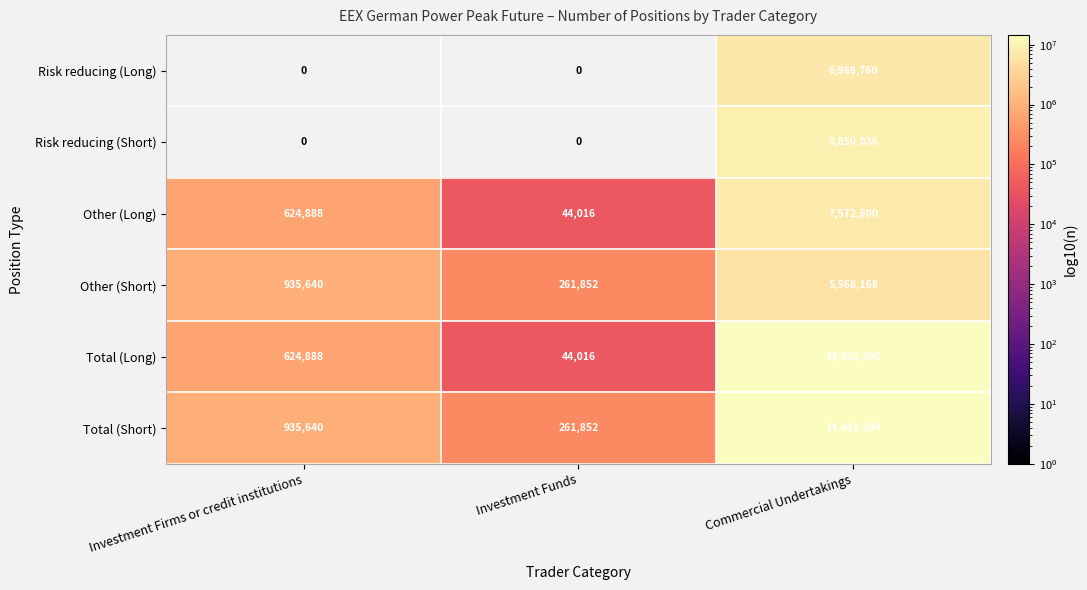

How many values in the Total (Long) series are below 624888?

1